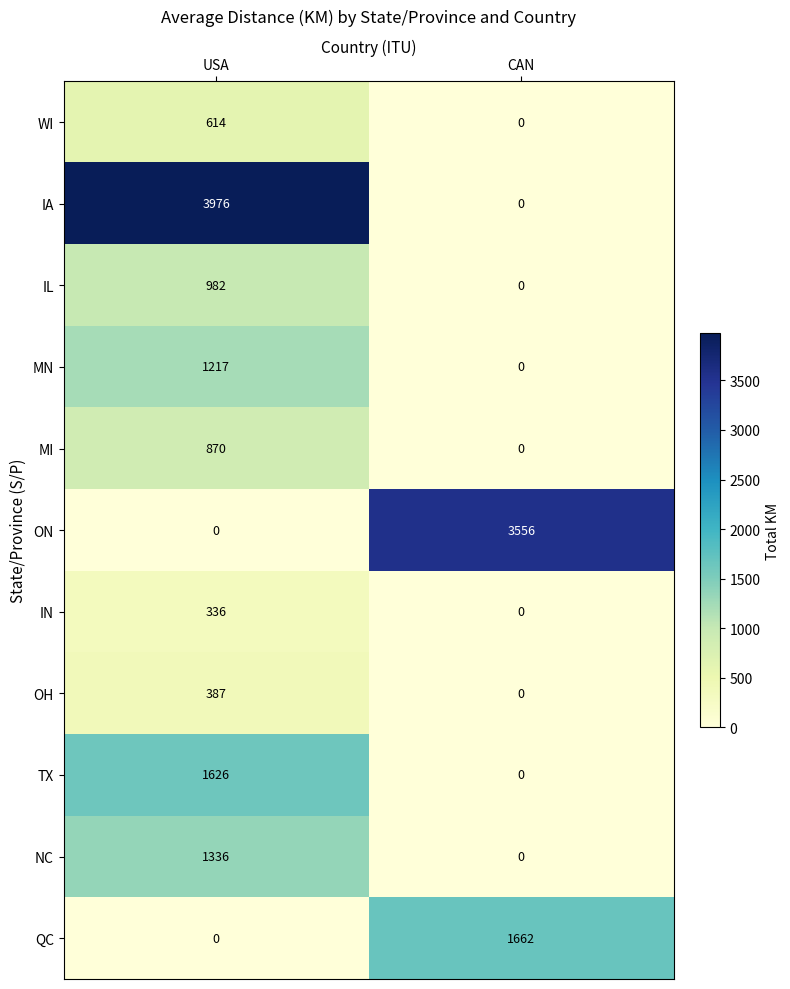

Which series has the widest spread of values?

IA